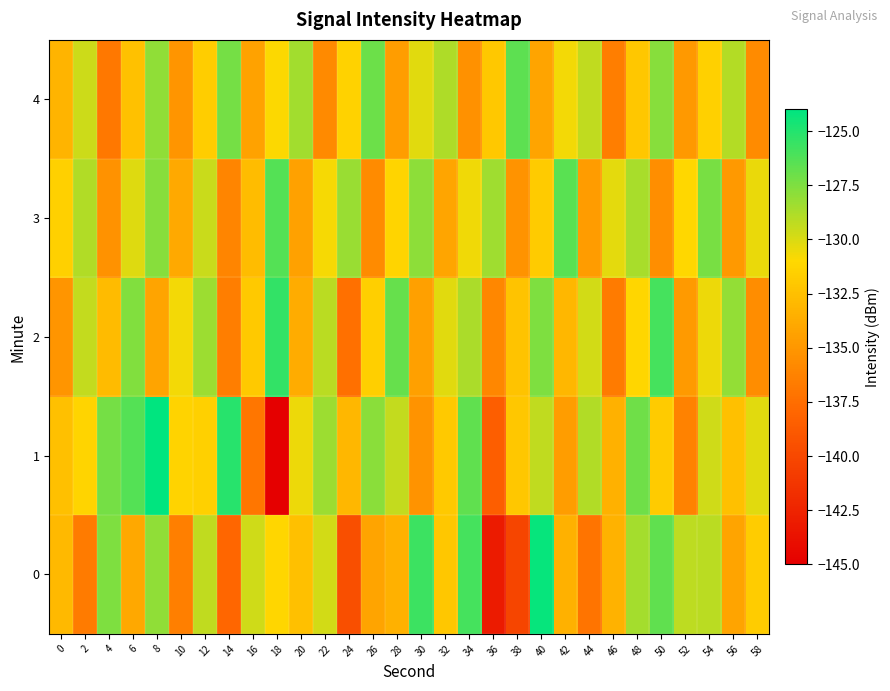

Reading left to right, extract all data points from this chart.

0: 0=-132.9	2=-136.7	4=-127.5	6=-134.0	8=-128.0	10=-136.4	12=-129.3	14=-138.0	16=-129.7	18=-131.2	20=-132.5	22=-129.8	24=-139.6	26=-134.2	28=-133.4	30=-125.7	32=-132.1	34=-125.9	36=-143.1	38=-140.2	40=-124.2	42=-133.4	44=-137.1	46=-133.3	48=-128.6	50=-126.7	52=-129.2	54=-129.1	56=-134.2	58=-131.7
1: 0=-132.5	2=-131.3	4=-127.3	6=-126.3	8=-124.0	10=-131.4	12=-131.5	14=-125.1	16=-137.0	18=-145.2	20=-130.5	22=-128.3	24=-133.1	26=-127.8	28=-129.4	30=-135.2	32=-131.9	34=-126.7	36=-138.5	38=-132.1	40=-129.3	42=-134.6	44=-128.9	46=-133.4	48=-127.1	50=-131.8	52=-136.3	54=-129.7	56=-132.5	58=-130.2
2: 0=-135.1	2=-129.4	4=-132.8	6=-127.6	8=-134.2	10=-130.7	12=-128.3	14=-136.5	16=-131.9	18=-125.4	20=-133.7	22=-129.1	24=-137.3	26=-131.6	28=-126.8	30=-134.5	32=-130.2	34=-128.7	36=-135.9	38=-132.3	40=-127.5	42=-133.1	44=-129.8	46=-136.7	48=-131.2	50=-125.9	52=-134.8	54=-130.5	56=-128.1	58=-135.6
3: 0=-131.5	2=-128.9	4=-135.3	6=-130.1	8=-127.7	10=-133.9	12=-129.5	14=-136.1	16=-132.7	18=-126.3	20=-134.4	22=-130.8	24=-128.2	26=-135.7	28=-131.3	30=-127.9	32=-134.1	34=-130.6	36=-128.4	38=-135.2	40=-131.8	42=-126.5	44=-134.7	46=-130.3	48=-128.6	50=-135.5	52=-131.1	54=-127.3	56=-134.9	58=-130.4
4: 0=-133.2	2=-129.6	4=-136.8	6=-132.4	8=-128.0	10=-135.1	12=-131.7	14=-127.2	16=-134.3	18=-130.9	20=-128.5	22=-135.8	24=-131.4	26=-127.0	28=-134.6	30=-130.2	32=-128.8	34=-135.4	36=-132.0	38=-126.6	40=-134.2	42=-130.7	44=-129.3	46=-136.5	48=-132.1	50=-127.7	52=-134.9	54=-131.5	56=-129.0	58=-135.7